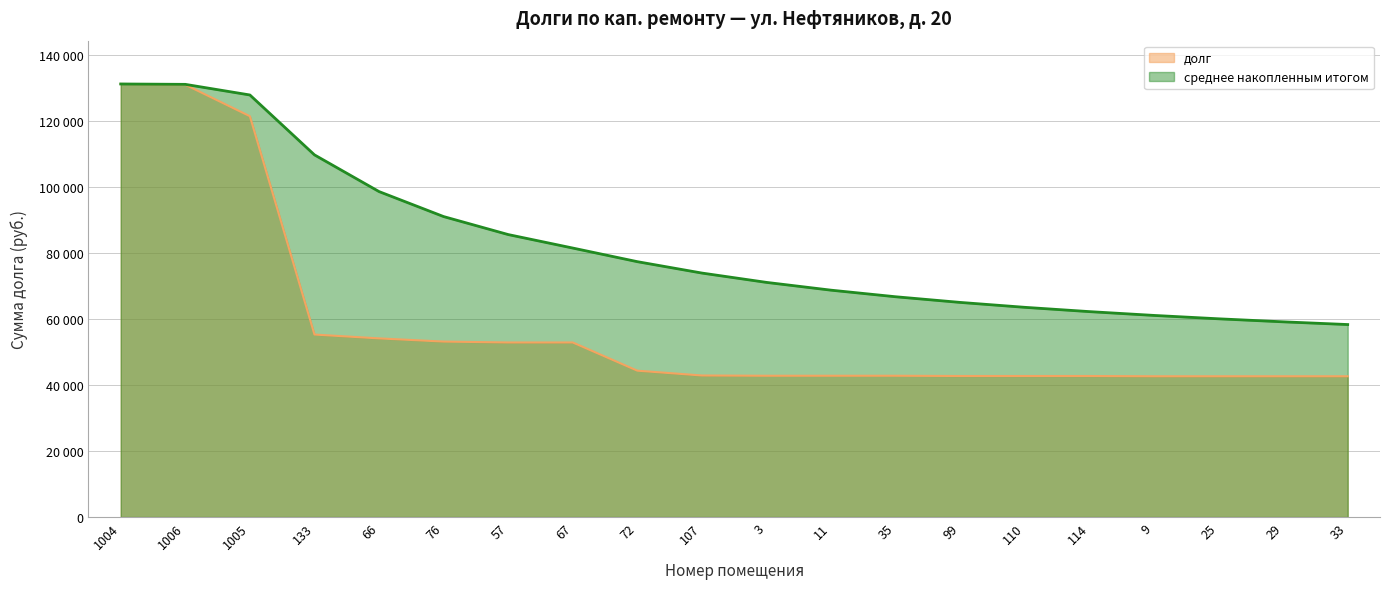

Which category has the highest value across all series?

1004